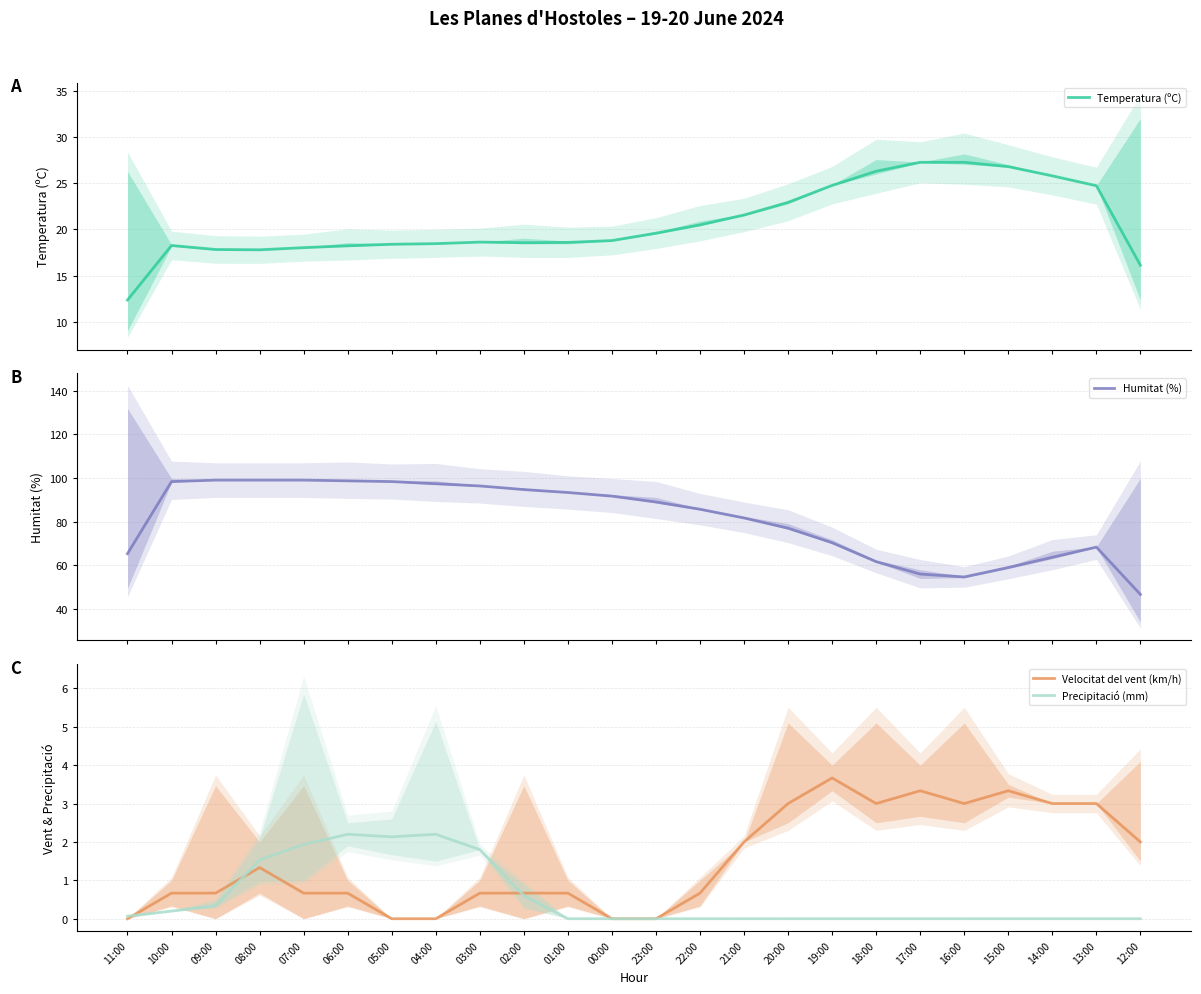

What is the total value across all series at 21:00?

105.2